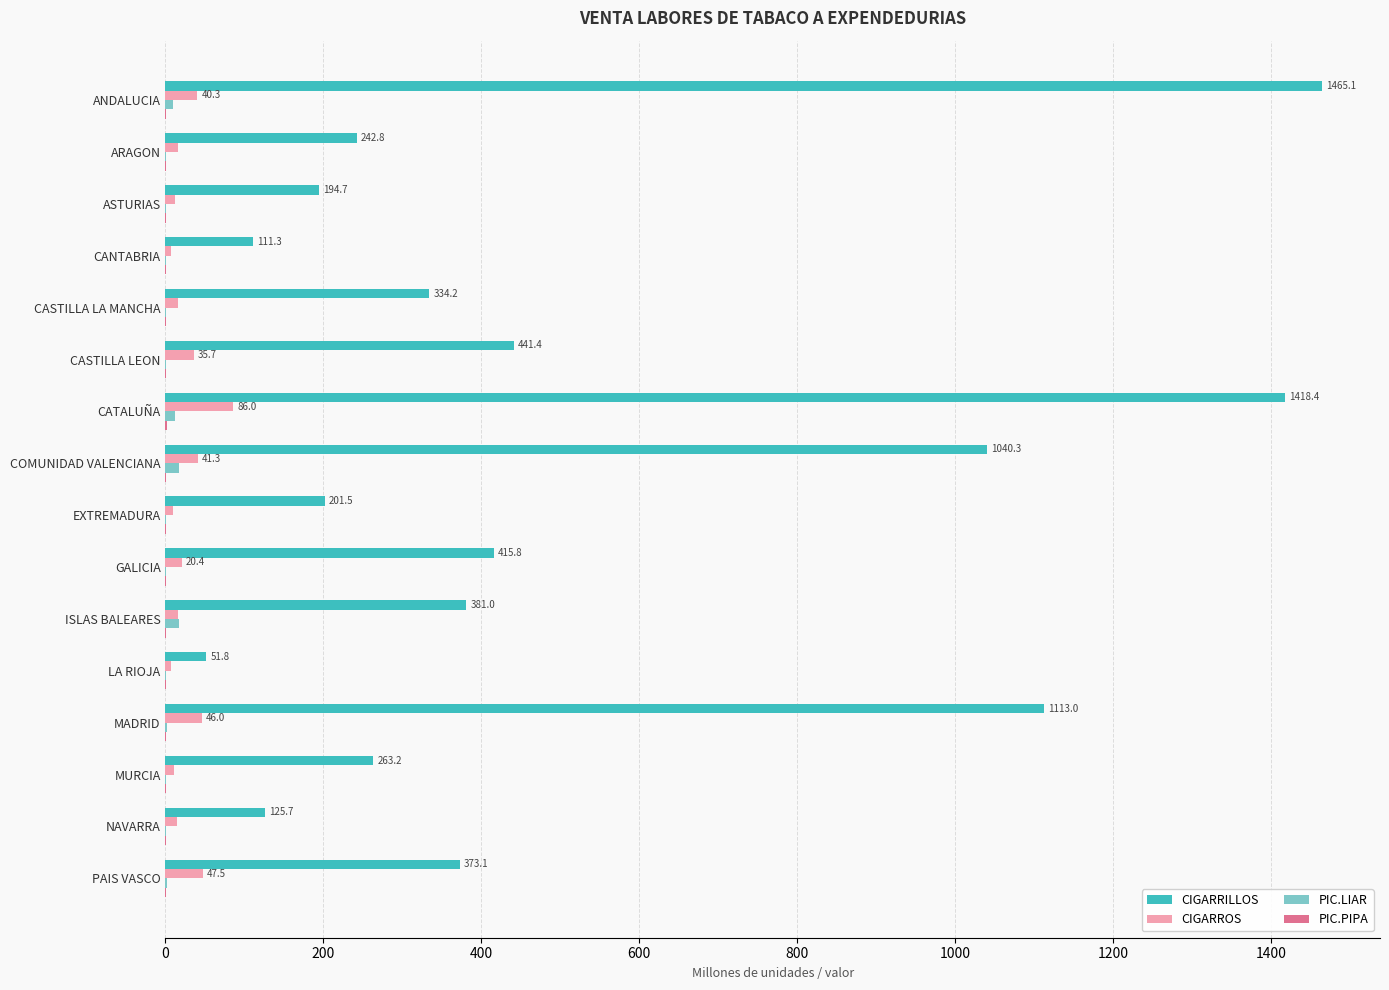

What is the maximum value shown in the chart?

1465.1